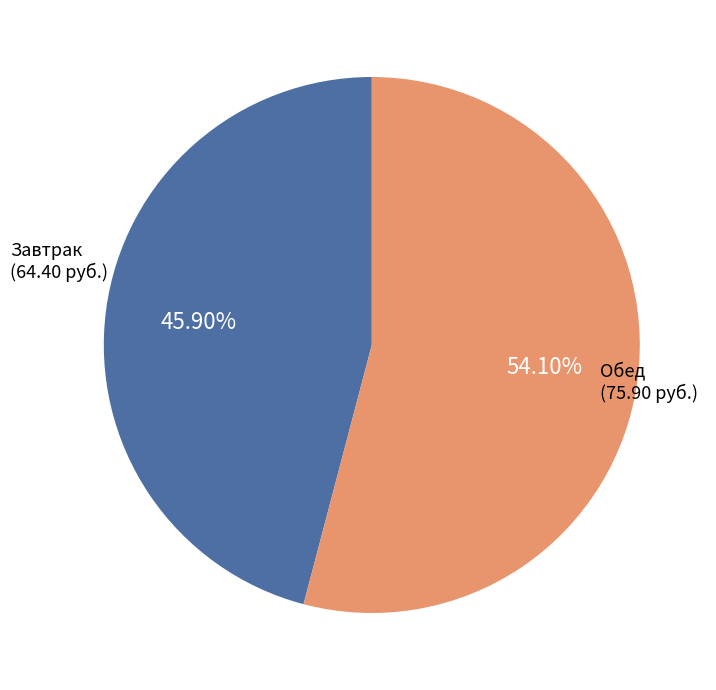

Is there a majority slice in this chart?

Yes